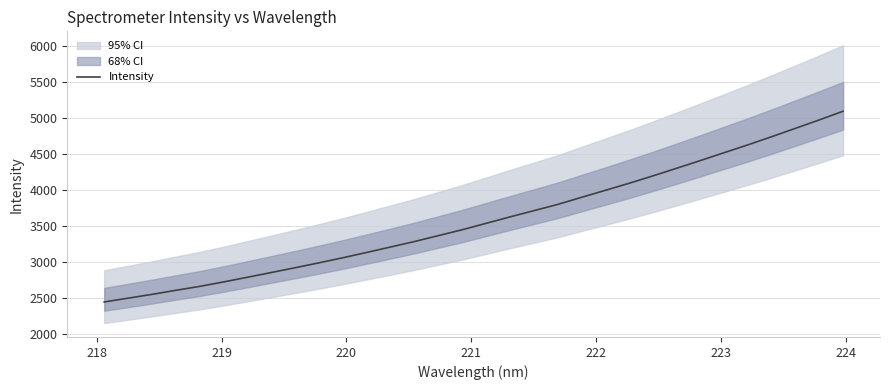

True or false: there are more than 2 points higher than both neighbors.

False